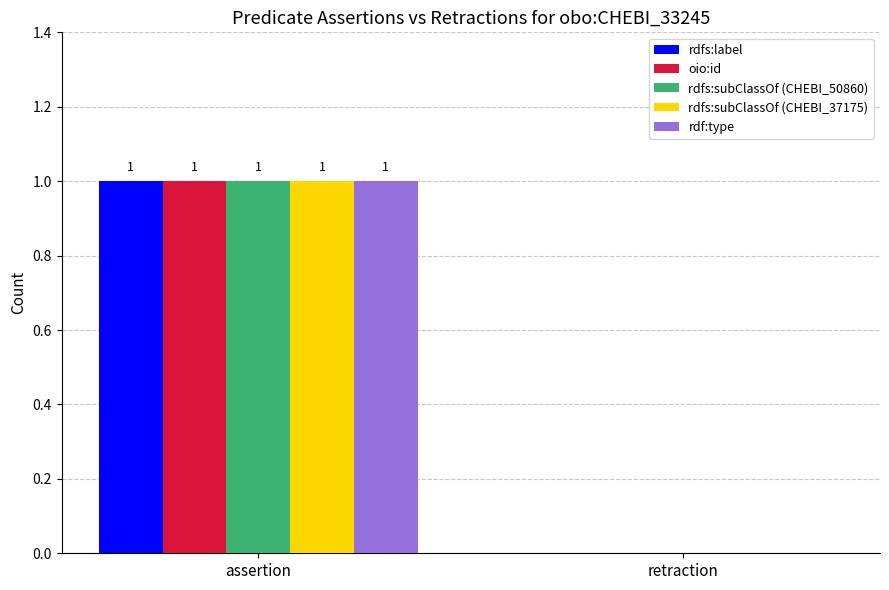

The rdfs:subClassOf (CHEBI_50860) series shows 0 at retraction. True or false?

True